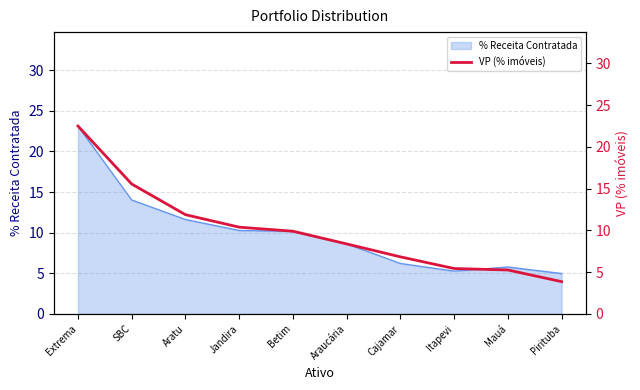

Reading right to left, extract all data points from this chart.

Pirituba=3.9	Mauá=5.3	Itapevi=5.4	Cajamar=6.8	Araucária=8.4	Betim=9.9	Jandira=10.4	Aratu=11.9	SBC=15.6	Extrema=22.5